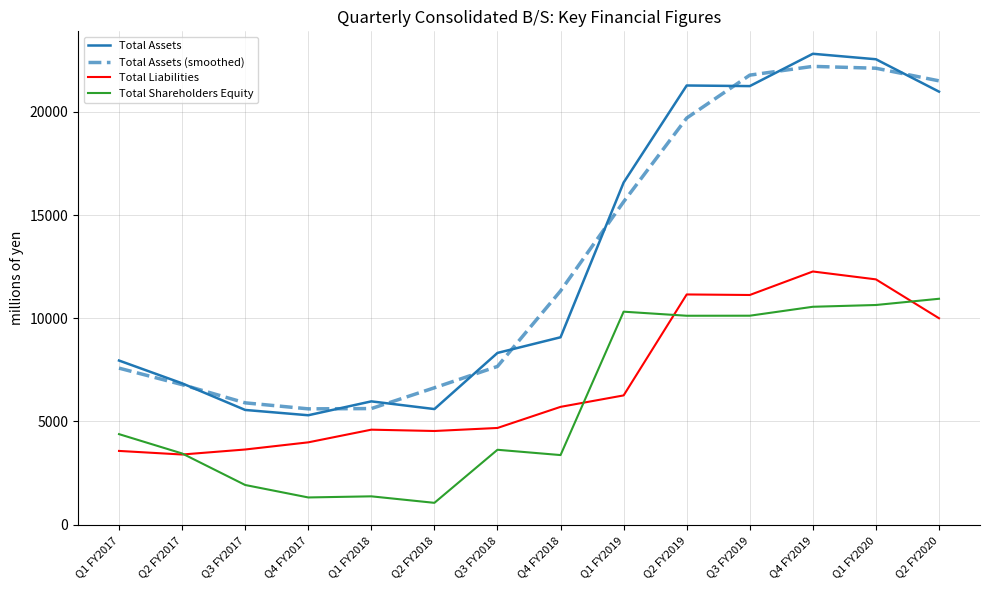

What position from the left is Q3 FY2018?

7